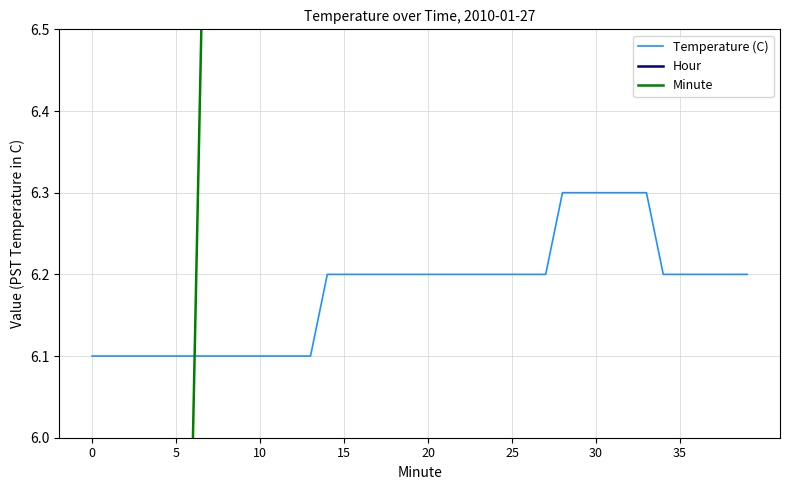

Which series has the widest spread of values?

Minute